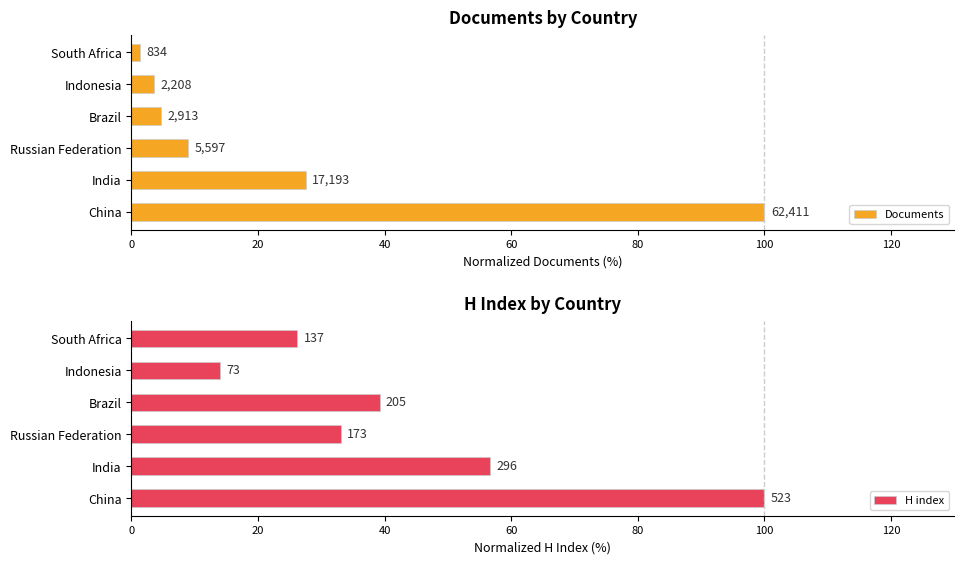

How many bars are there in total?

12